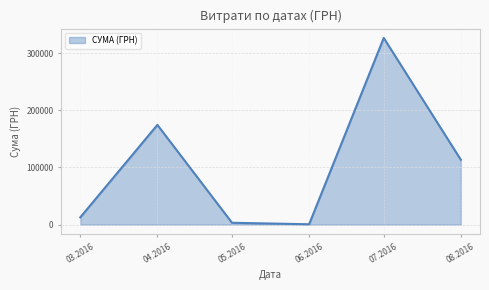

How many interior local peaks (higher than both neighbors) does the data have?

2